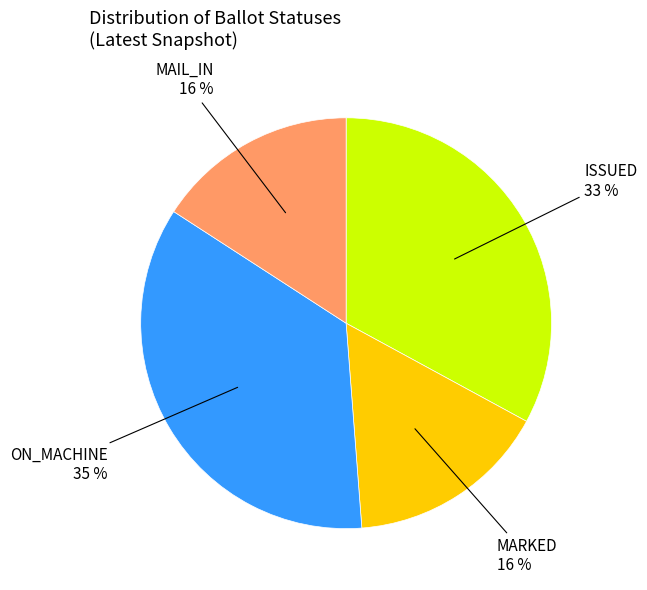

To the nearest percent, what is the average slice percentage?

25%